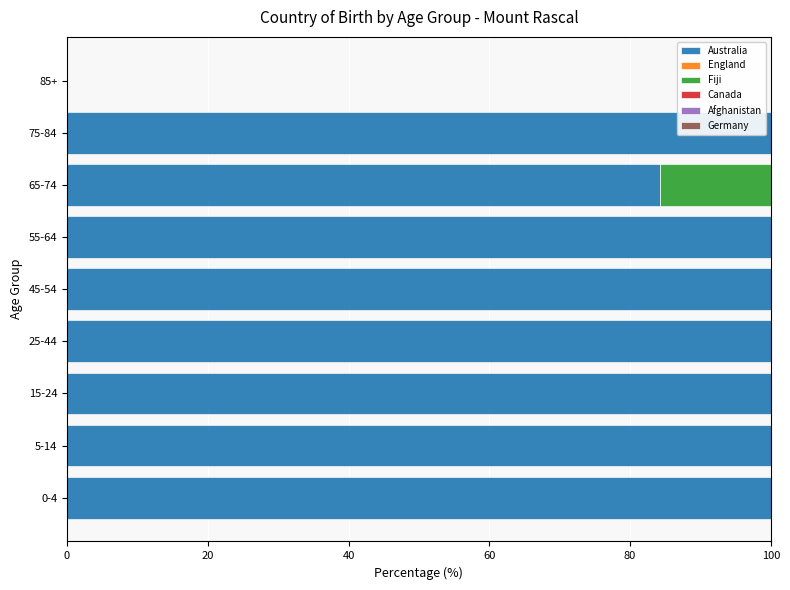

What is the sum of the Australia values at 0-4 and 15-24?

200.0